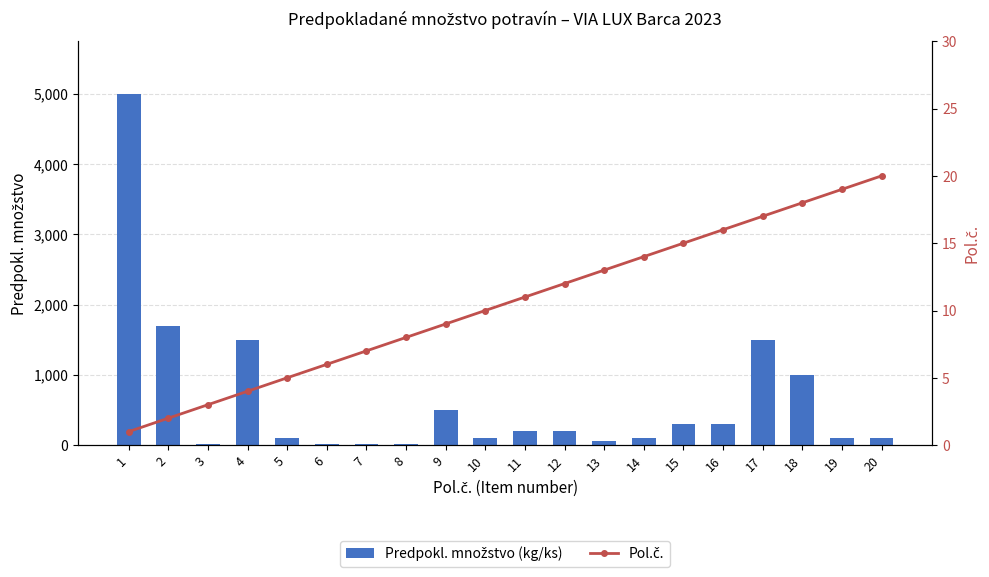

At which label is Predpokl. množstvo (kg/ks) closest to 2505?

2